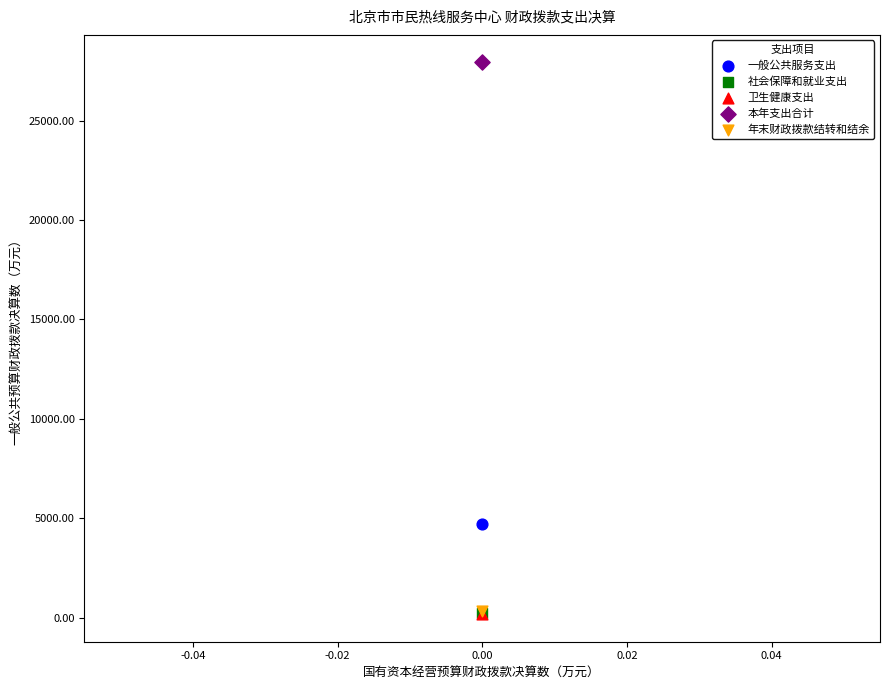

What are all the series names shown in the legend?

一般公共服务支出, 社会保障和就业支出, 卫生健康支出, 本年支出合计, 年末财政拨款结转和结余